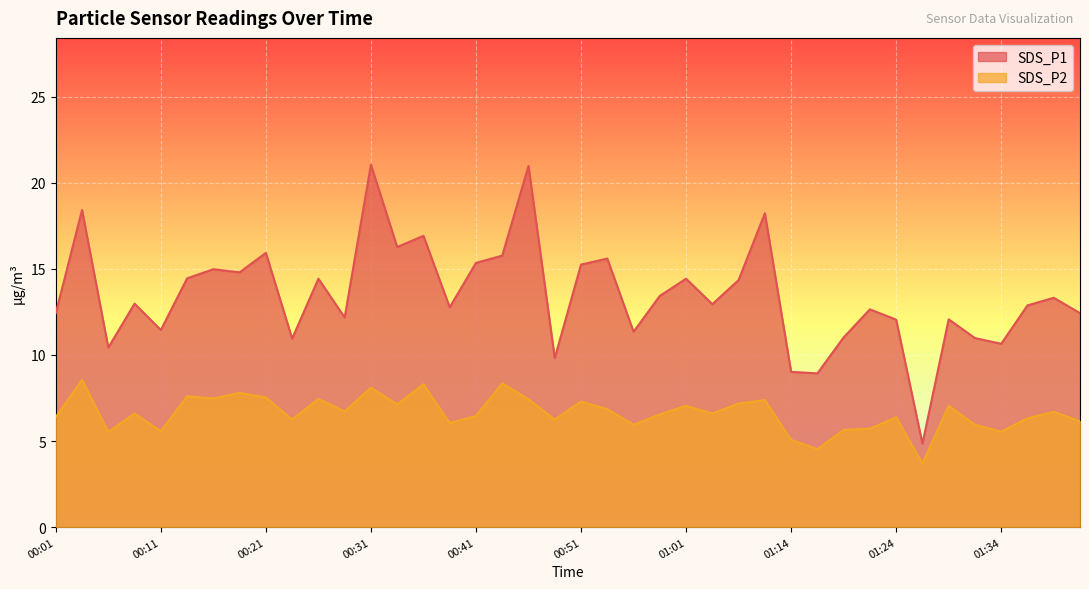

What is the value of the SDS_P1 point at the 40th from the left?

12.4